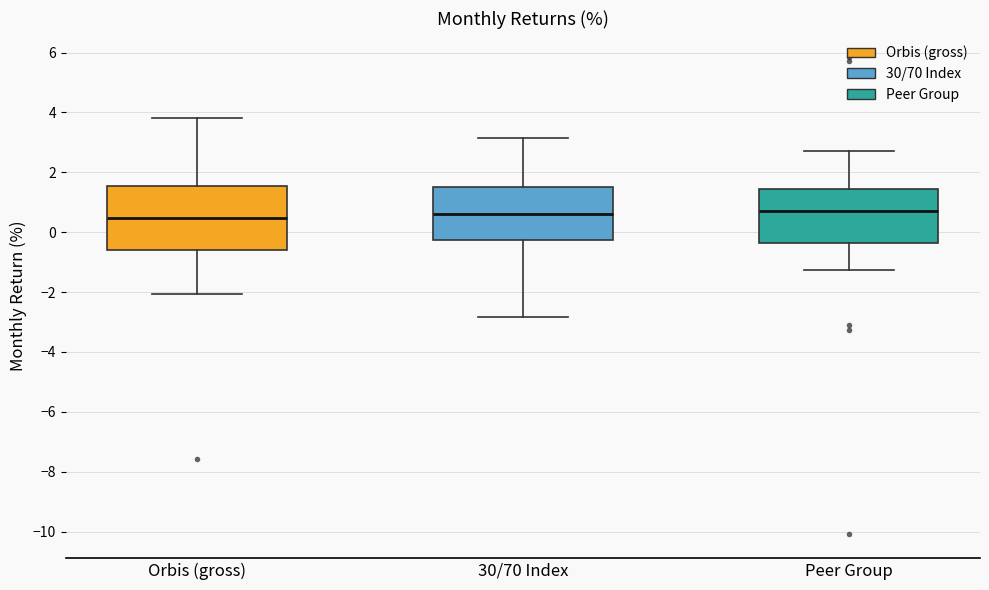

Reading left to right, transcribe this box plot: for each box, give where its median line is, the range the box spans, and where its two whiskers end, as read against the y-axis. The values are not printed on the chart, so give them approximately, as read against the axis.

Orbis (gross): median 0.4, box -0.6 to 1.6, whiskers -2.0 to 3.8
30/70 Index: median 0.6, box -0.2 to 1.6, whiskers -2.8 to 3.2
Peer Group: median 0.8, box -0.4 to 1.4, whiskers -1.2 to 2.8